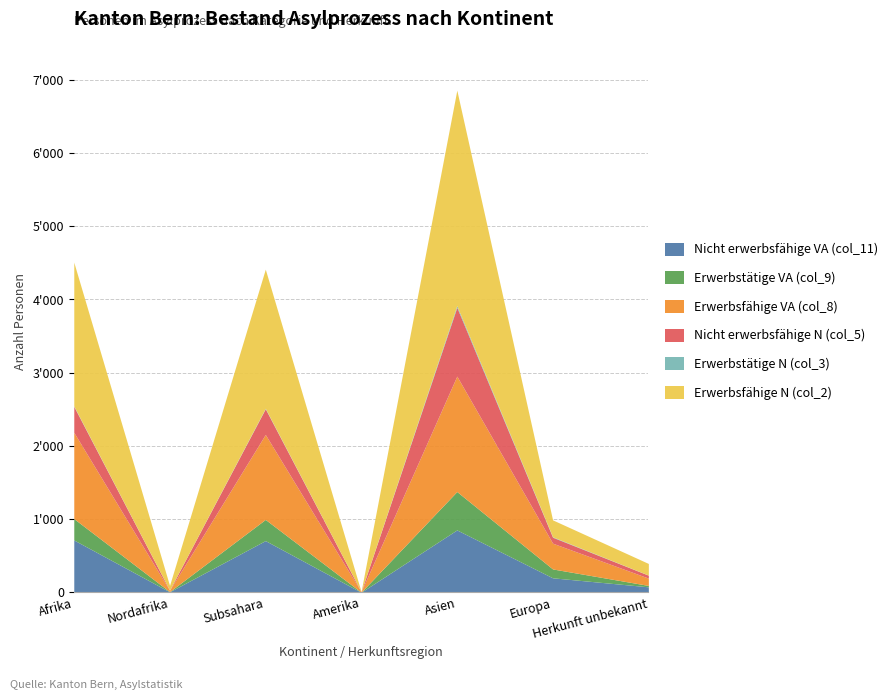

How many interior local valleys does the Erwerbsfähige VA (col_8) series have?

2